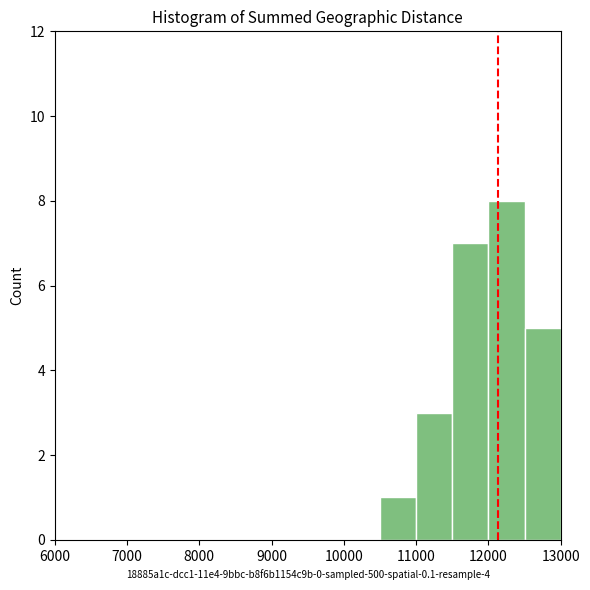

Reading left to right, list every bar in this chart as the range it spans on the x-axis followed by its height. The values are not printed on the chart, so give them approximately, as read against the axis.

6000 to 6500: 0
6500 to 7000: 0
7000 to 7500: 0
7500 to 8000: 0
8000 to 8500: 0
8500 to 9000: 0
9000 to 9500: 0
9500 to 10000: 0
10000 to 10500: 0
10500 to 11000: 1
11000 to 11500: 3
11500 to 12000: 7
12000 to 12500: 8
12500 to 13000: 5